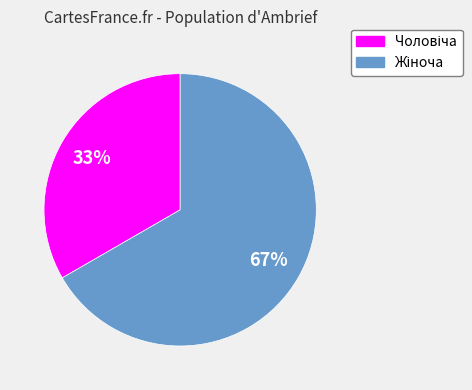

To the nearest percent, what is the average slice percentage?

50%